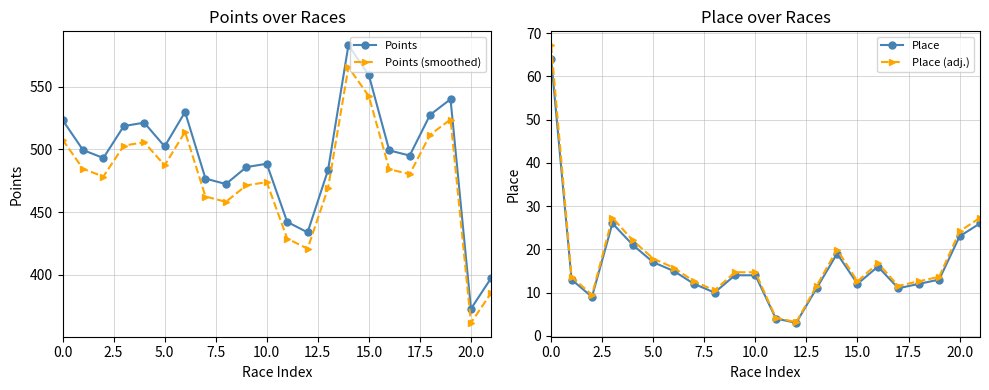

What is the difference between the highest and lowest values at 12?

430.8